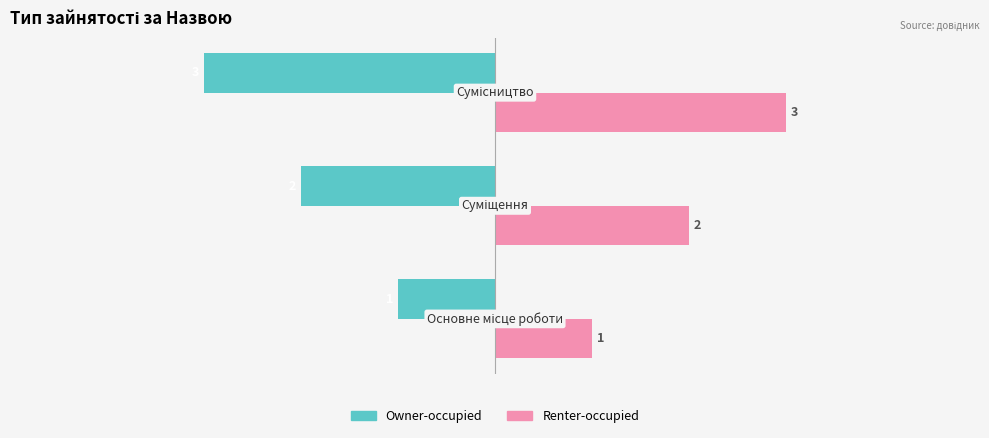

How many Owner-occupied values are between -3 and -1?

3